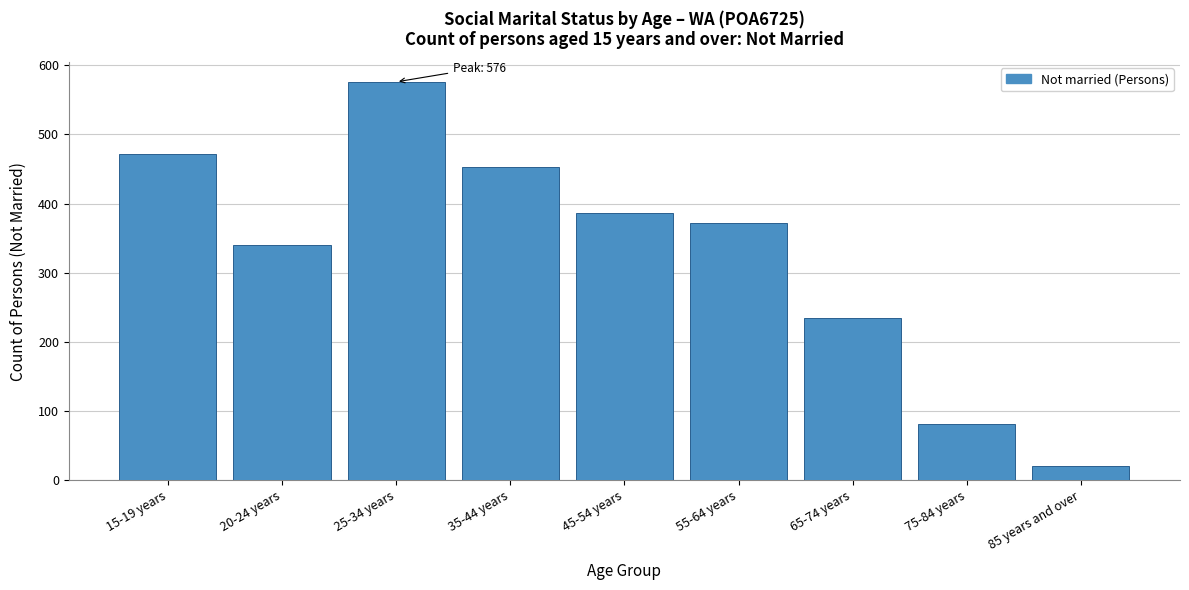

Reading left to right, extract all data points from this chart.

15-19 years=471	20-24 years=340	25-34 years=576	35-44 years=453	45-54 years=386	55-64 years=372	65-74 years=234	75-84 years=81	85 years and over=20